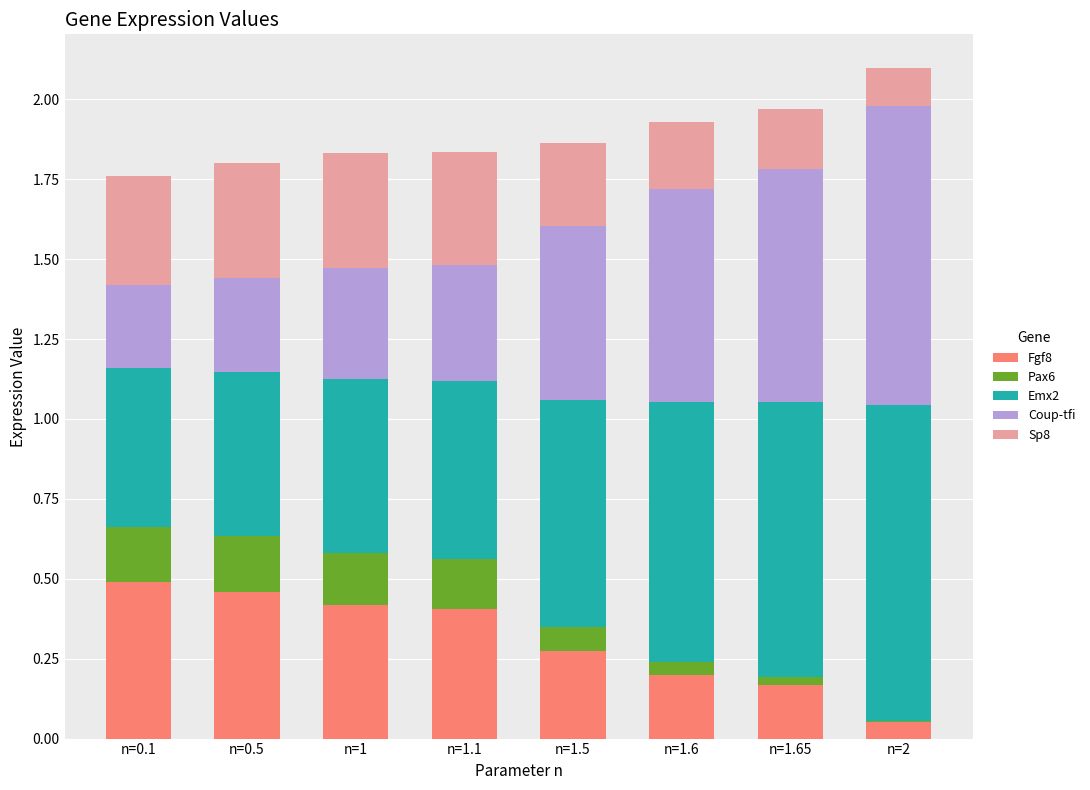

What is the total value across all series at n=0.1?

1.8